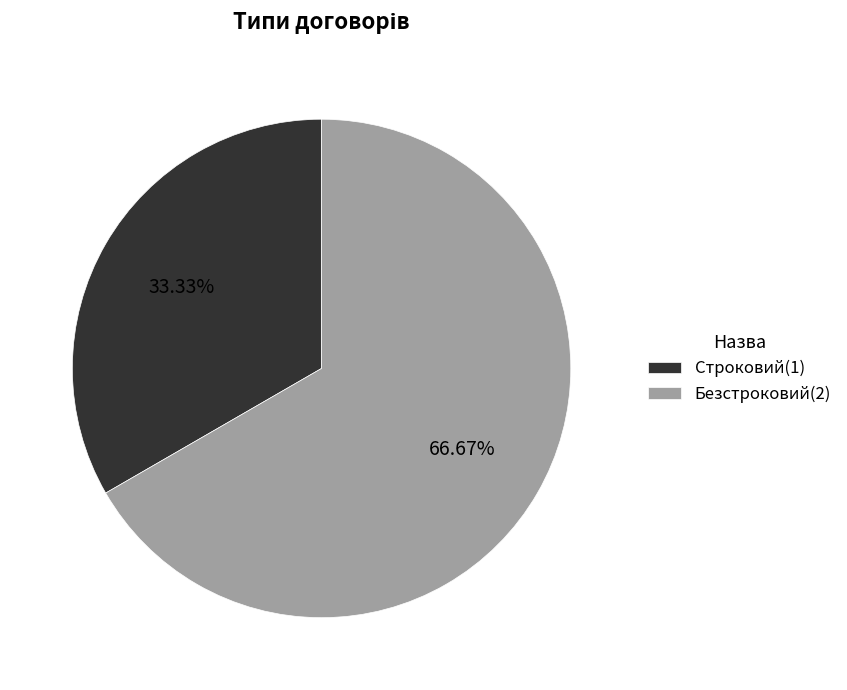

What is the majority slice?

Безстроковий